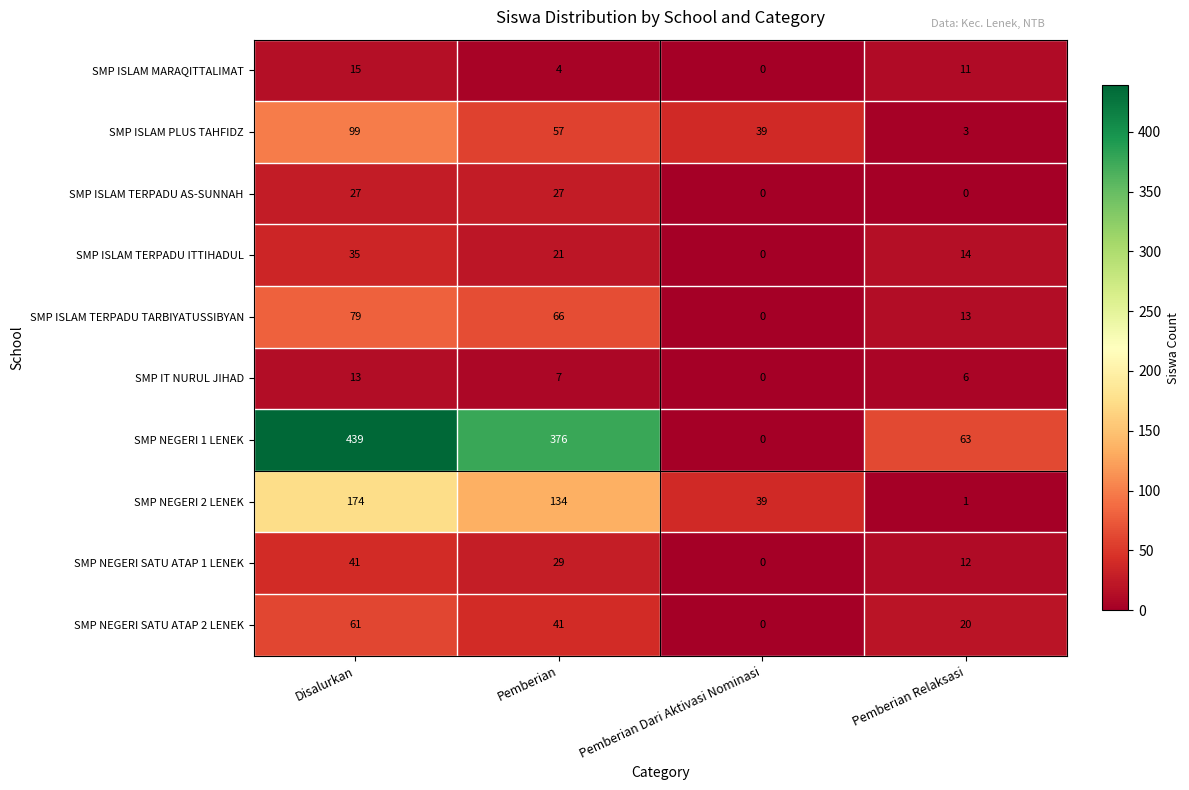

Count the SMP ISLAM TERPADU TARBIYATUSSIBYAN values in the range 13 to 79.

3